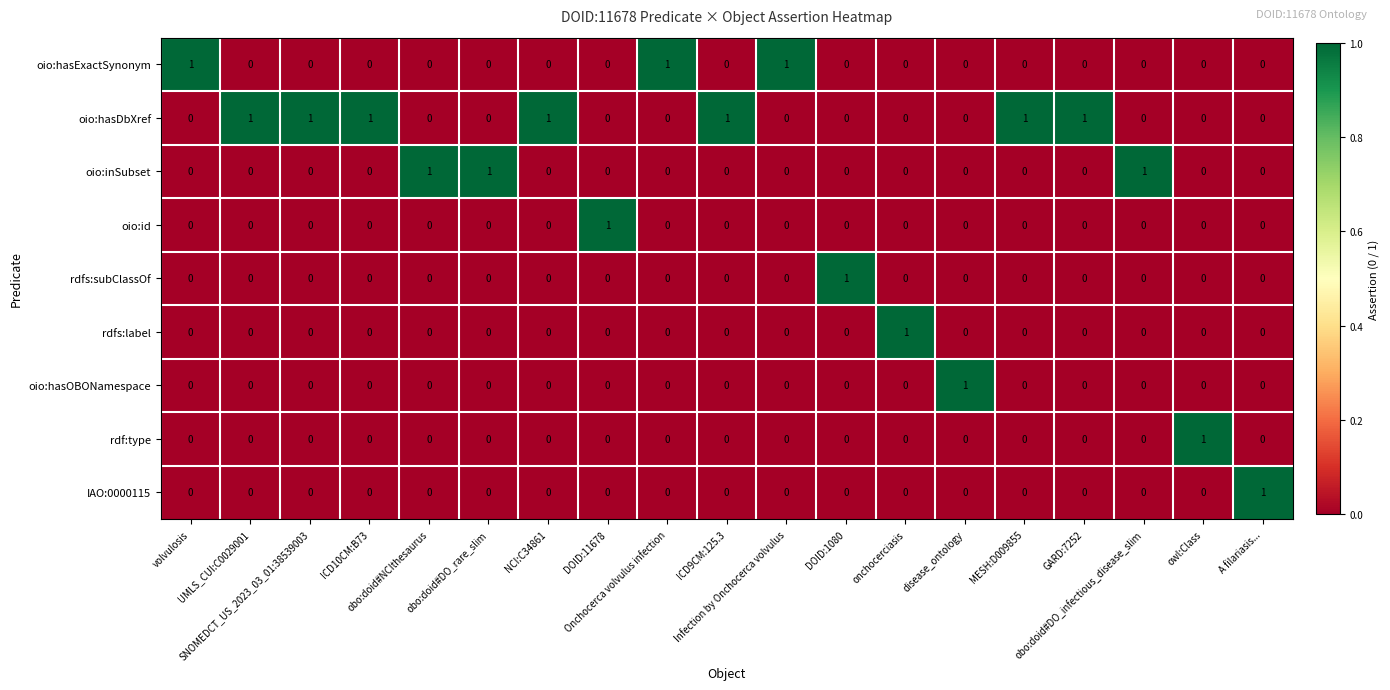

At how many categories does at least one series exceed 0?

19